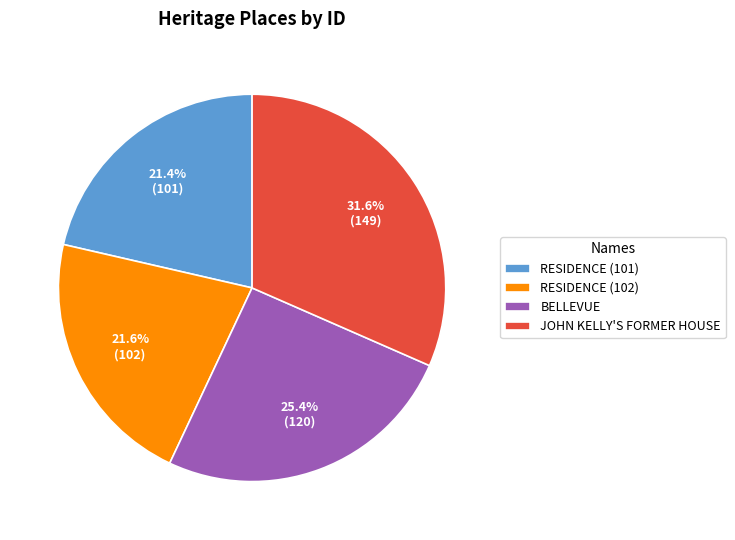

Does BELLEVUE account for over 50% of the chart?

No